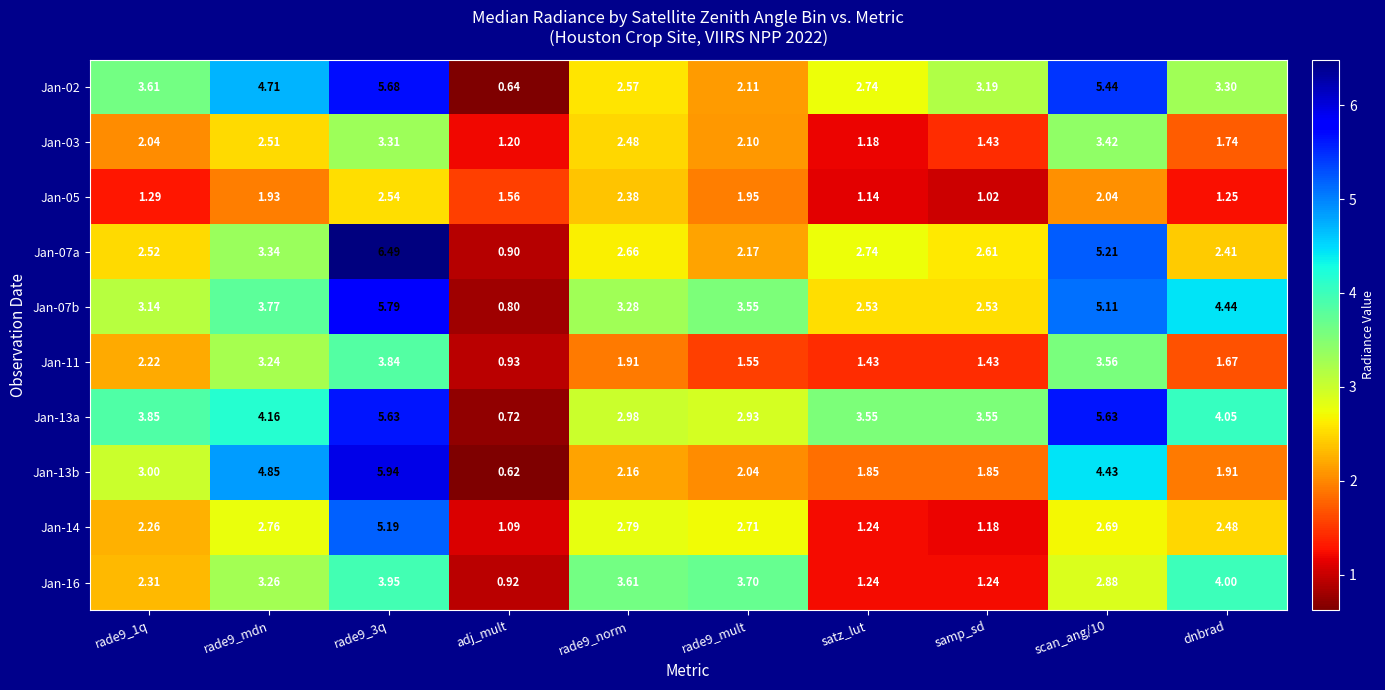

Which series changed the most between rade9_1q and satz_lut?

Jan-13b